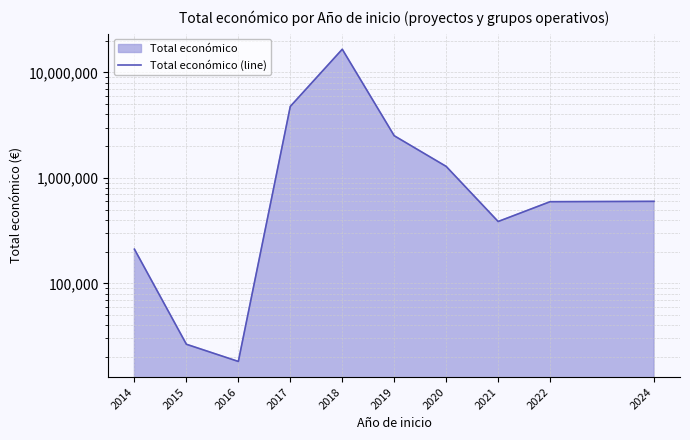

True or false: the data shows 16565582 at 2018.

True